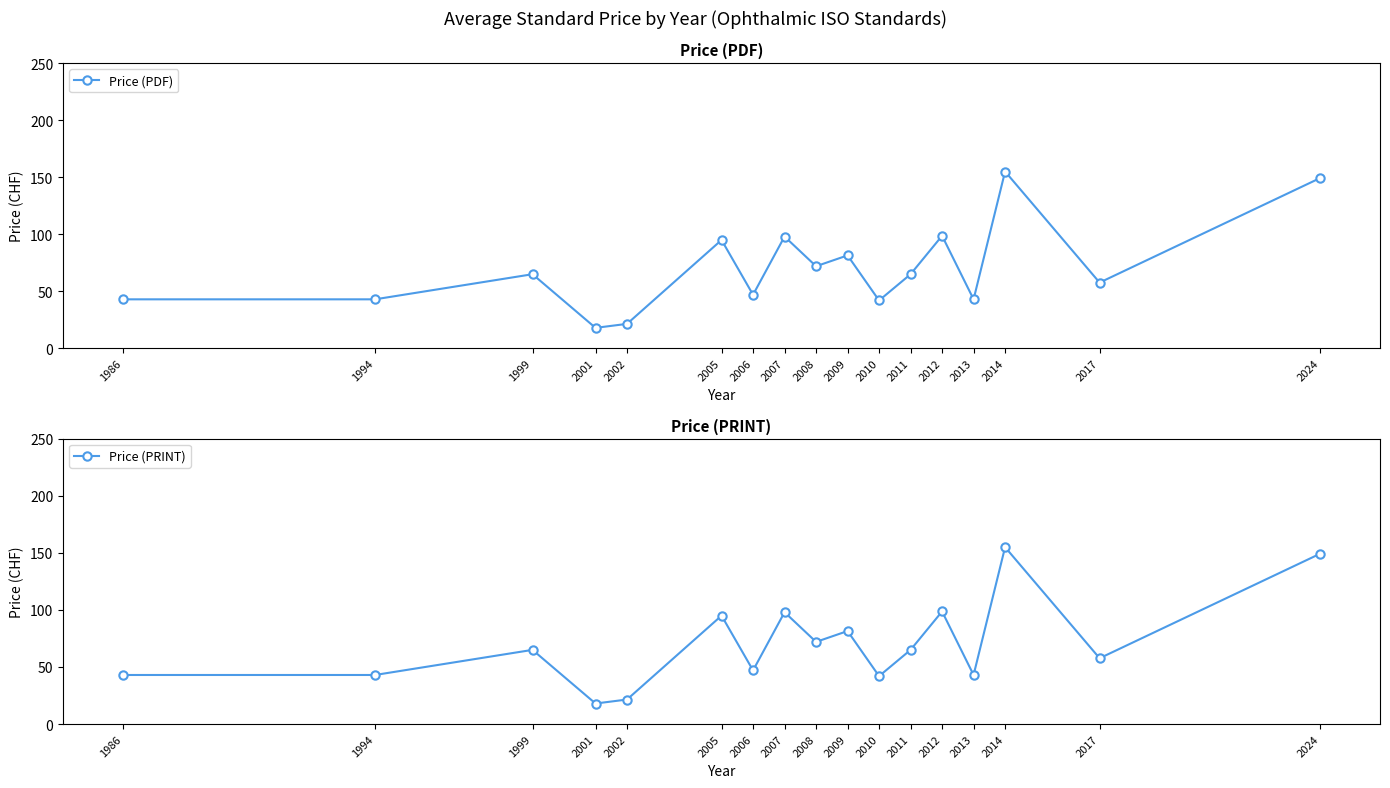

What are all the series names shown in the legend?

Price (PDF), Price (PRINT)